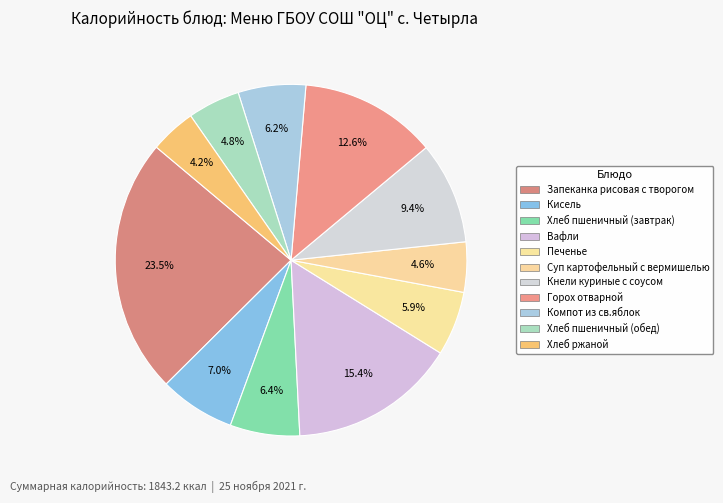

Is there a majority slice in this chart?

No